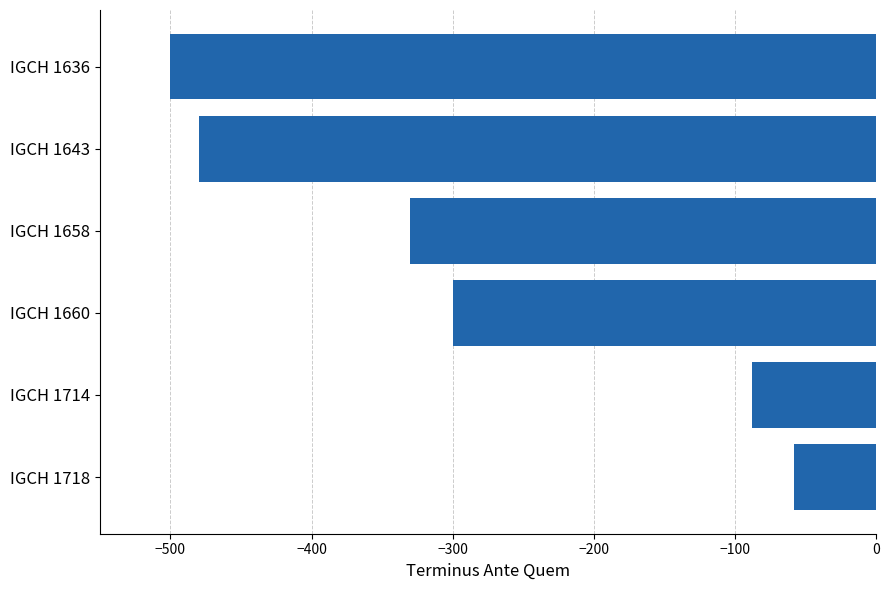

What is the average value?

-293